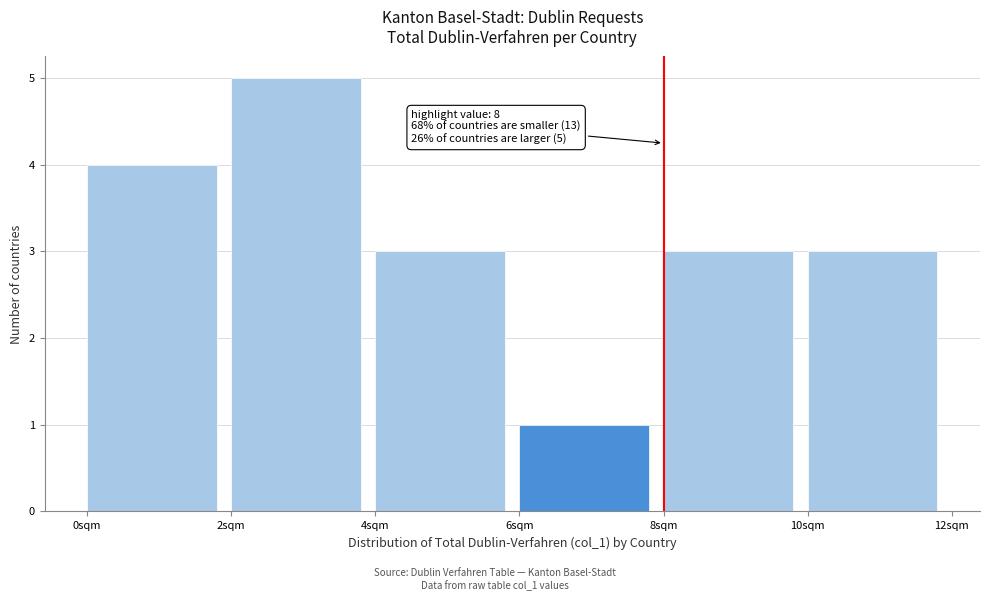

Over which range of the x-axis is the bar tallest?

2 to 4